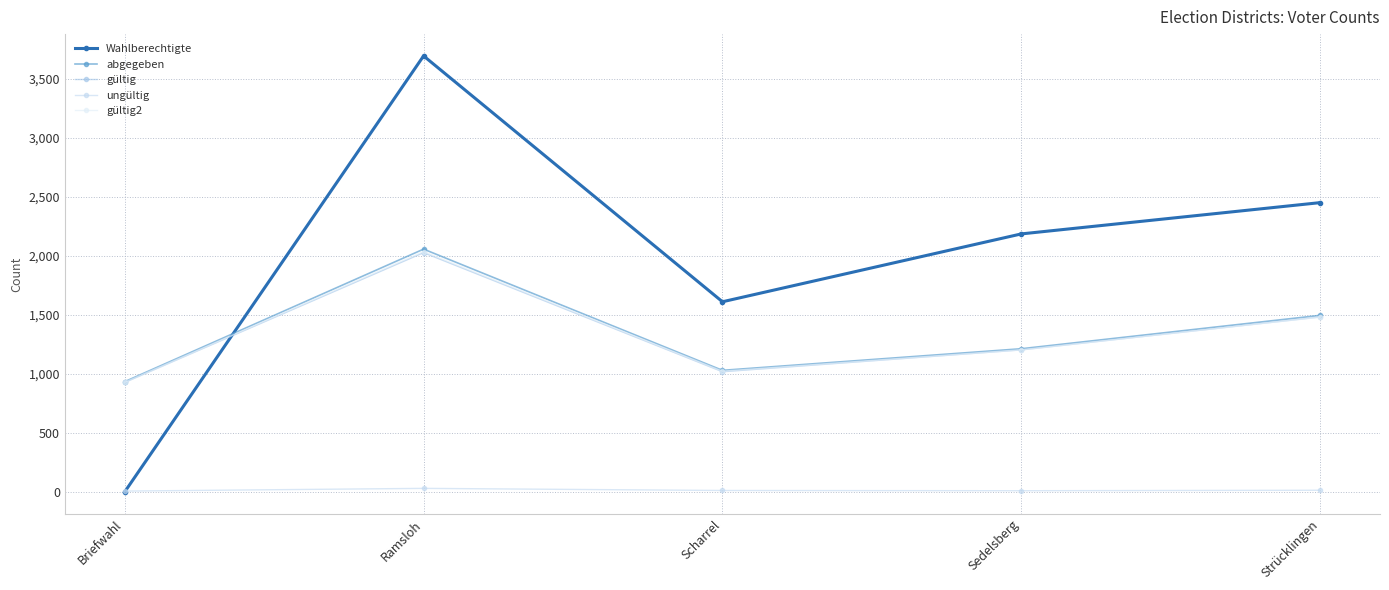

What are all the series names shown in the legend?

Wahlberechtigte, abgegeben, gültig, ungültig, gültig2